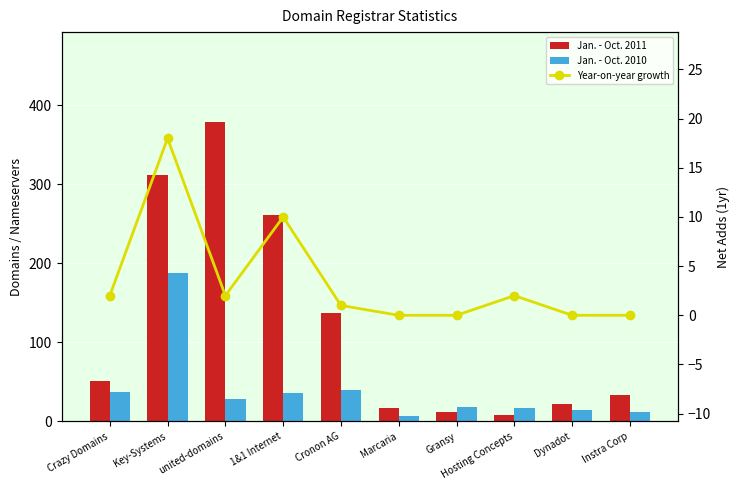

Rank the series at Key-Systems from lowest to highest value.

Year-on-year growth, Jan. - Oct. 2010, Jan. - Oct. 2011